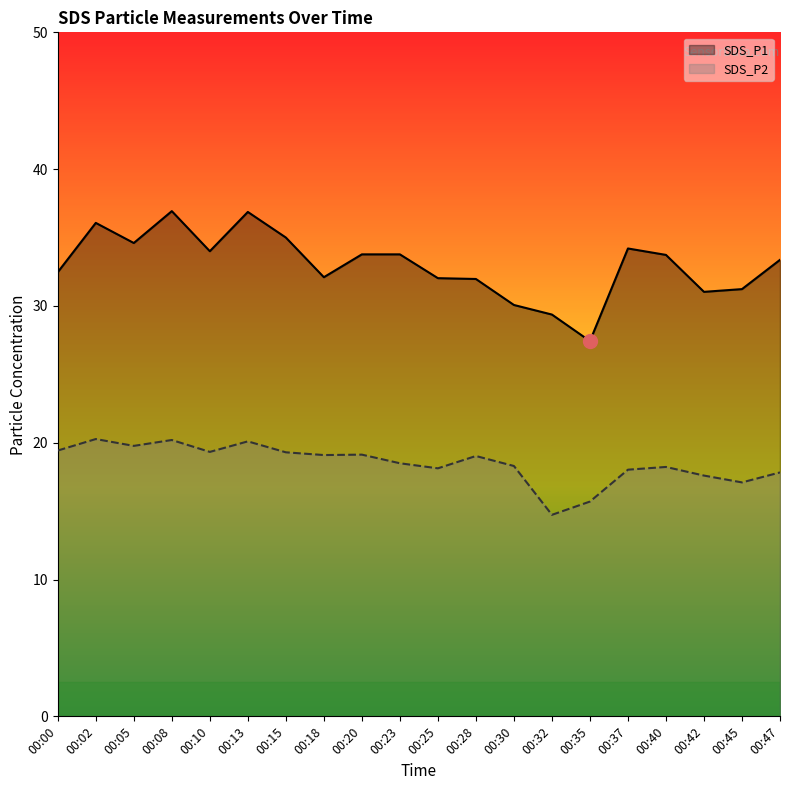

Does the chart display data point markers on the line(s)?

No